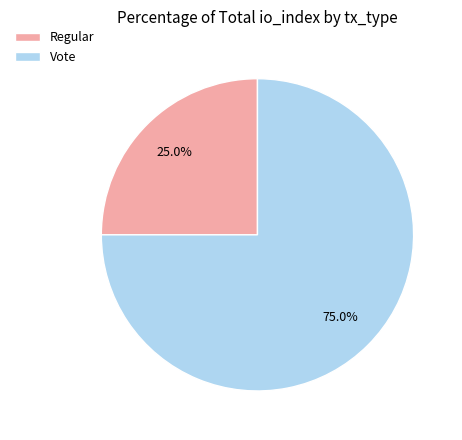

To the nearest percent, what is the average slice percentage?

50%